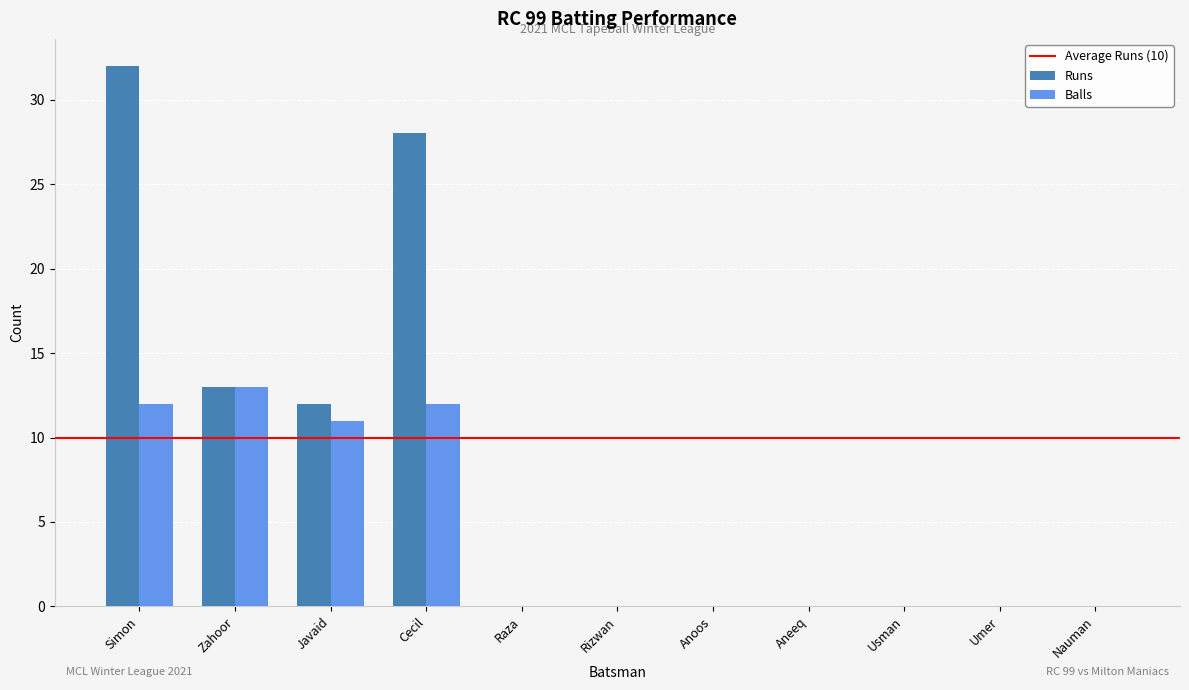

Count the number of data series in this chart.

2